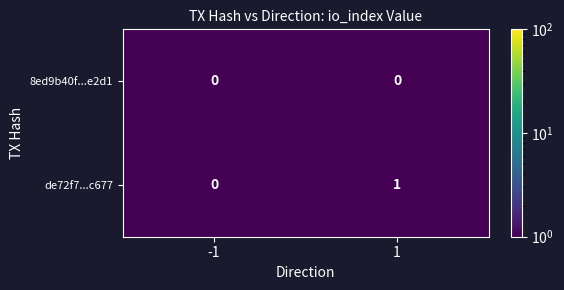

Is the value of de72f7...c677 at 1 greater than the value of 8ed9b40f...e2d1 at 1?

Yes